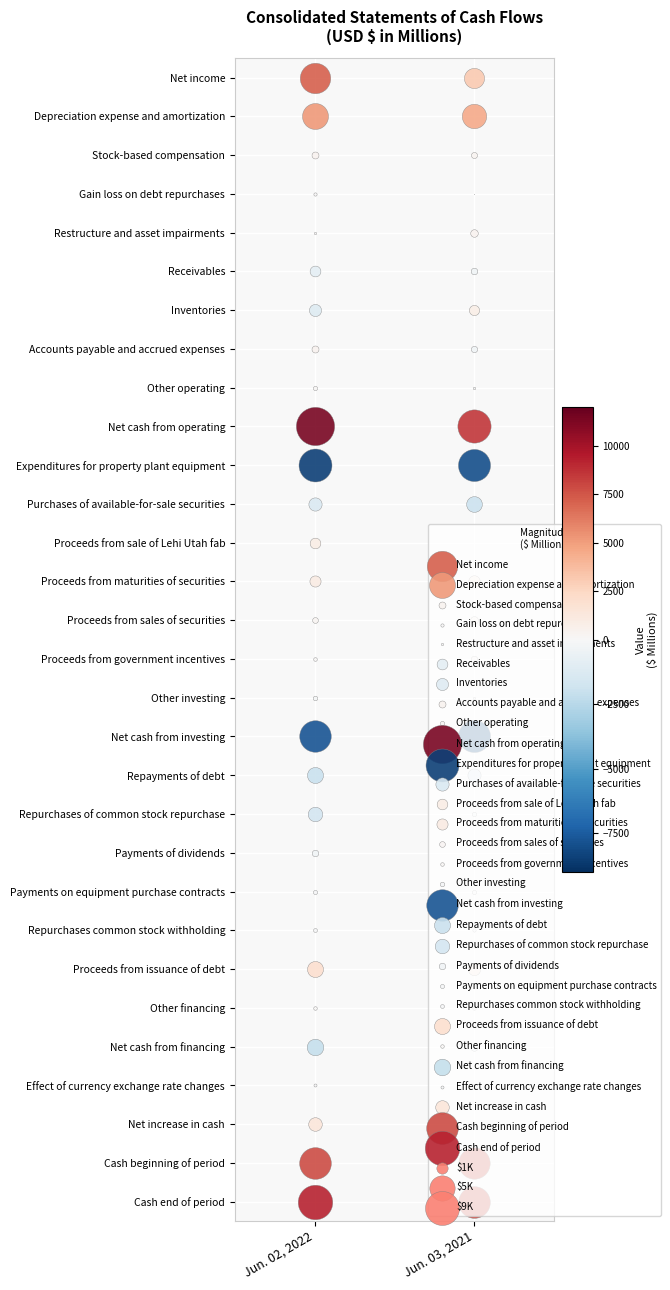

Reading right to left, what are all the values shown in this chart?

Net income: 1=3141	0=7195
Depreciation expense and amortization: 1=4593	0=5234
Stock-based compensation: 1=285	0=378
Gain loss on debt repurchases: 1=1	0=83
Restructure and asset impairments: 1=446	0=43
Receivables: 1=-340	0=-906
Inventories: 1=814	0=-1146
Accounts payable and accrued expenses: 1=-309	0=382
Other operating: 1=-47	0=141
Net cash from operating: 1=8584	0=11404
Expenditures for property plant equipment: 1=-8015	0=-8454
Purchases of available-for-sale securities: 1=-1919	0=-1359
Proceeds from sale of Lehi Utah fab: 1=0	0=888
Proceeds from maturities of securities: 1=1024	0=964
Proceeds from sales of securities: 1=473	0=258
Proceeds from government incentives: 1=335	0=104
Other investing: 1=47	0=-162
Net cash from investing: 1=-8055	0=-7761
Repayments of debt: 1=-1344	0=-2008
Repurchases of common stock repurchase: 1=-150	0=-1648
Payments of dividends: 1=0	0=-335
Payments on equipment purchase contracts: 1=-139	0=-132
Repurchases common stock withholding: 1=-84	0=-116
Proceeds from issuance of debt: 1=1188	0=2000
Other financing: 1=92	0=99
Net cash from financing: 1=-437	0=-2140
Effect of currency exchange rate changes: 1=44	0=-71
Net increase in cash: 1=136	0=1432
Cash beginning of period: 1=7690	0=7829
Cash end of period: 1=7826	0=9261